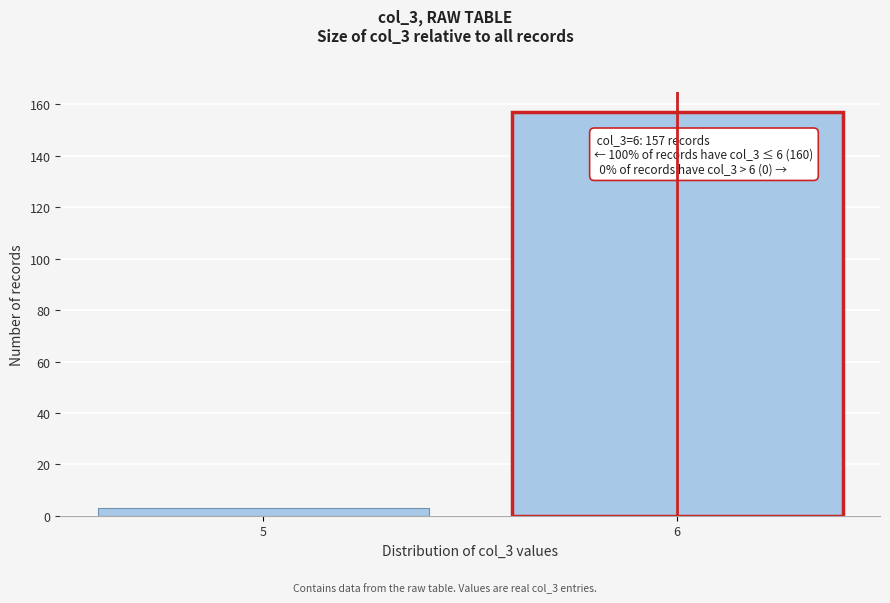

Reading right to left, extract all data points from this chart.

6=157	5=3